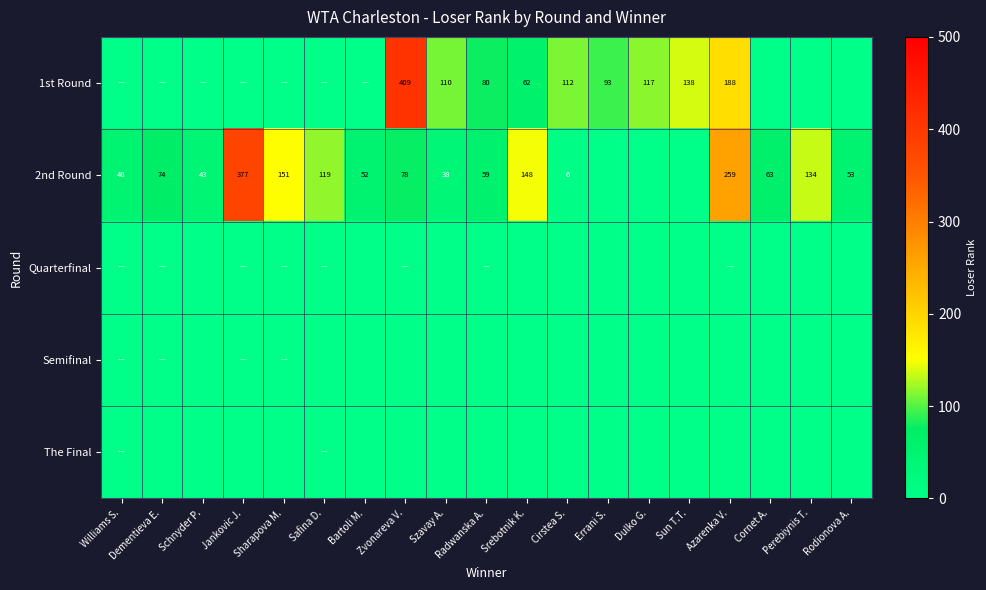

Count the number of data series in this chart.

5